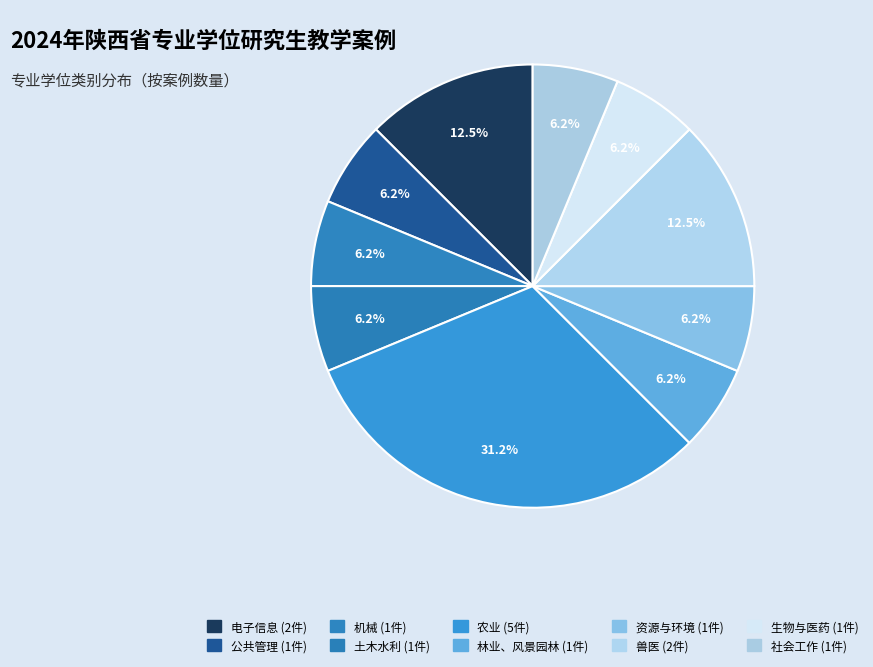

How many slices are in this pie chart?

10